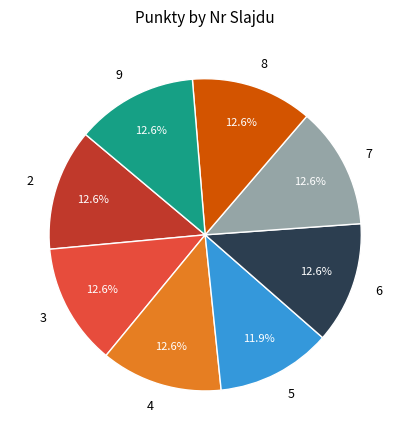

To the nearest percent, what is the difference between the largest and smallest slice percentages?

1%